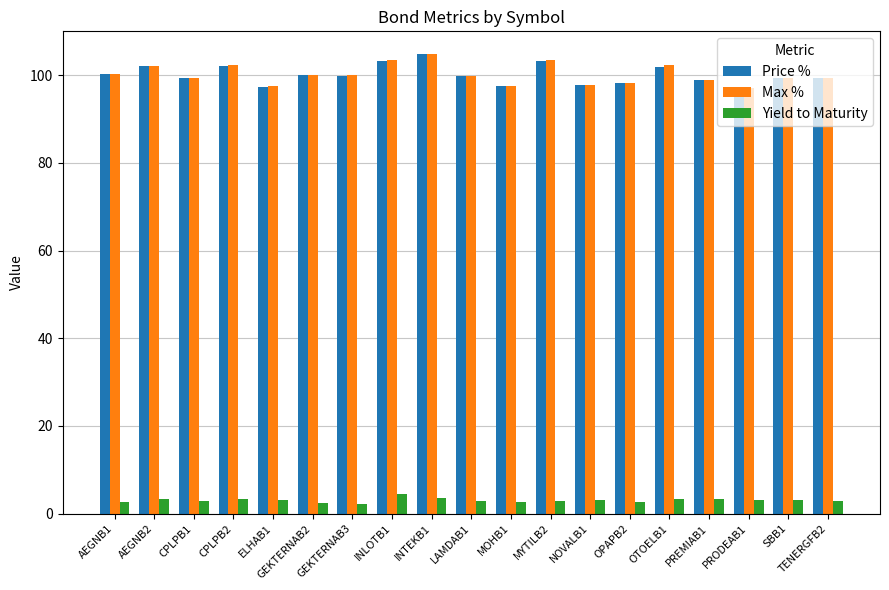

What is the average value of the Price % series?

100.1